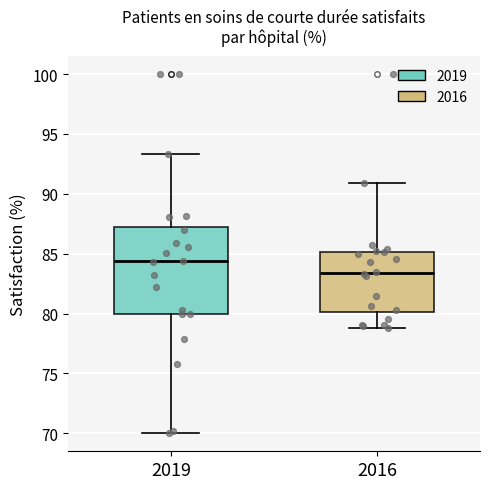

Which box's median line is the highest?

2019